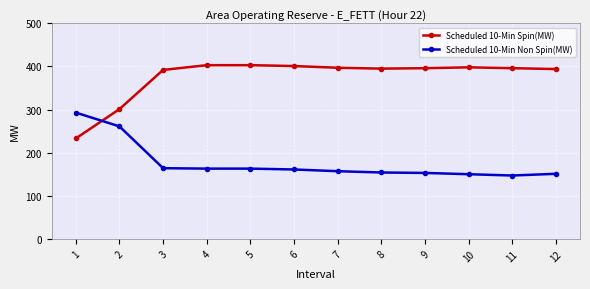

At which label is Scheduled 10-Min Non Spin(MW) closest to 220?

2